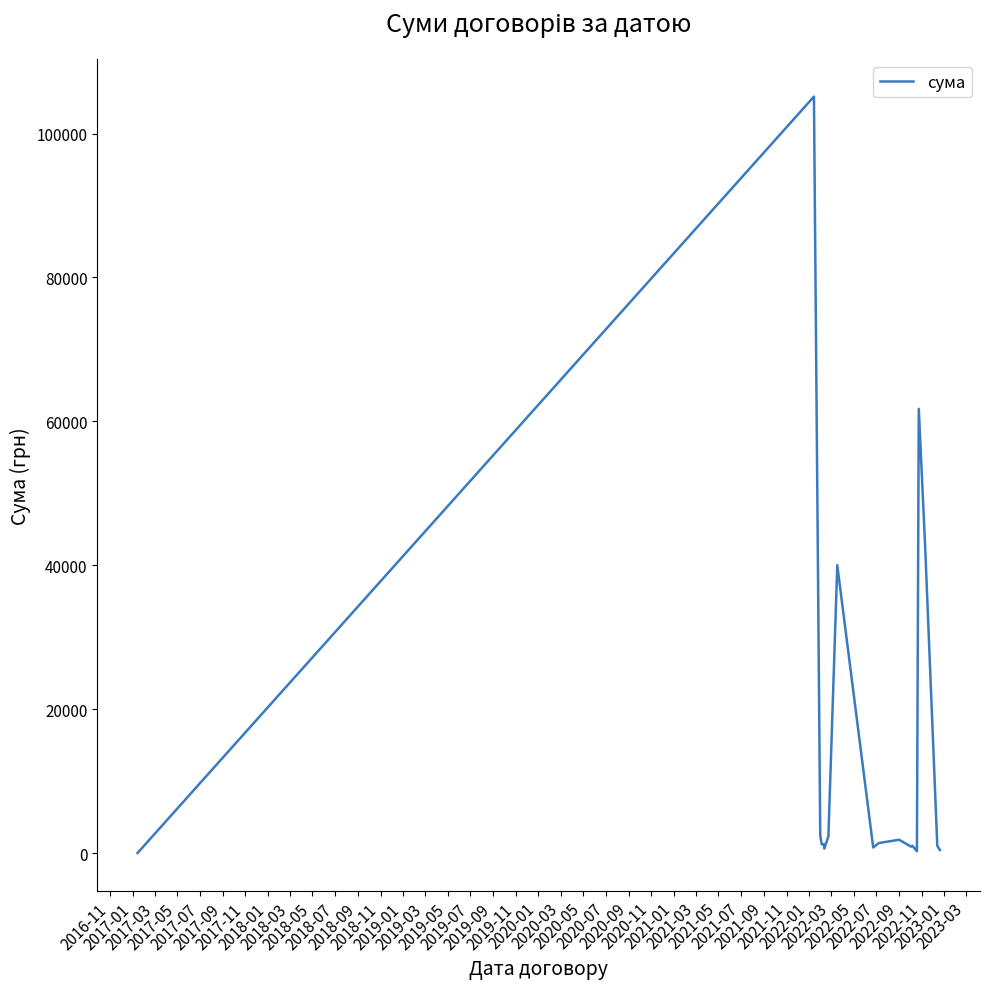

How many lines are shown in the chart?

1